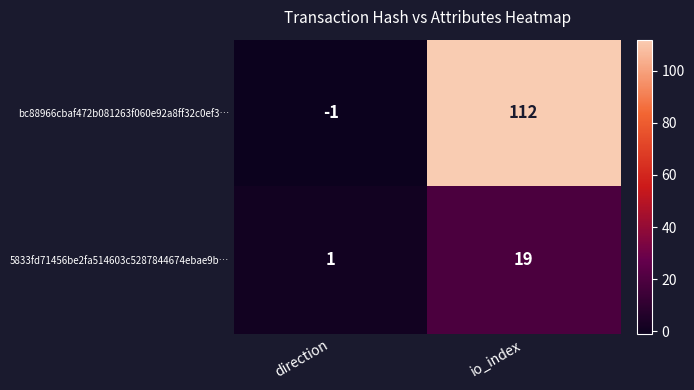

Which series has the widest spread of values?

bc88966cbaf472b081263f060e92a8ff32c0ef3…